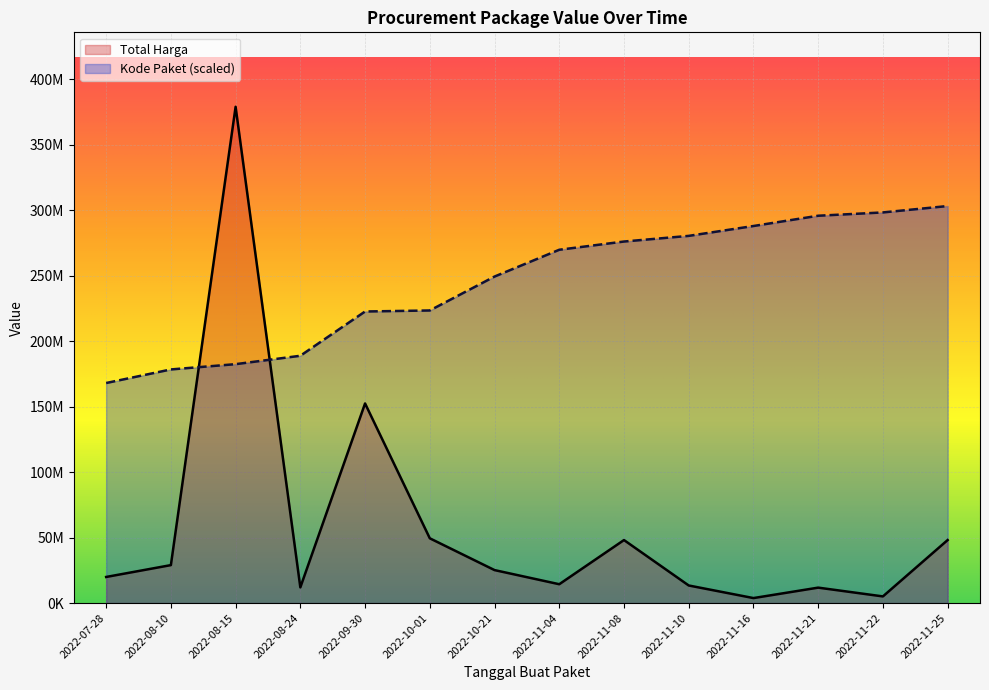

True or false: Total Harga and Kode Paket cross at least once.

True